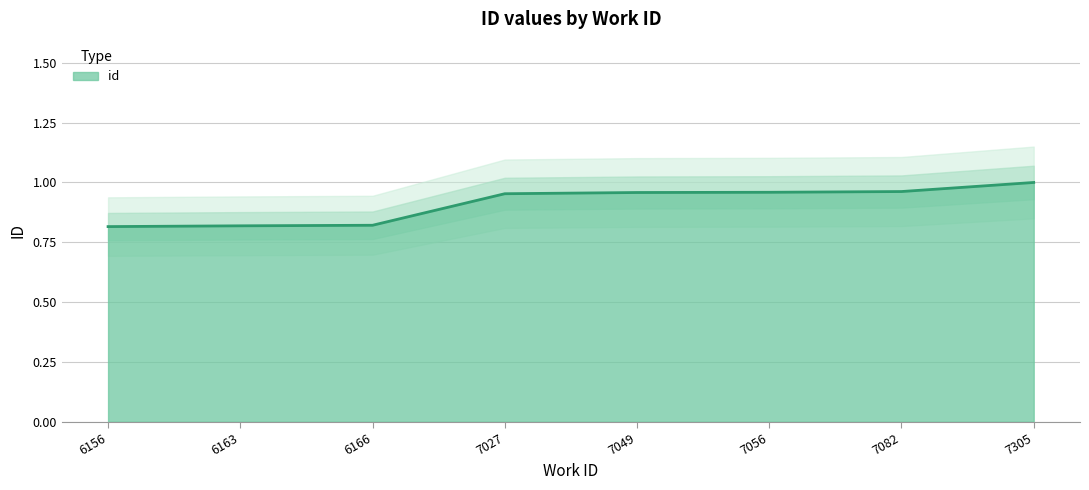

The value at 7305 is 1.8. True or false?

False